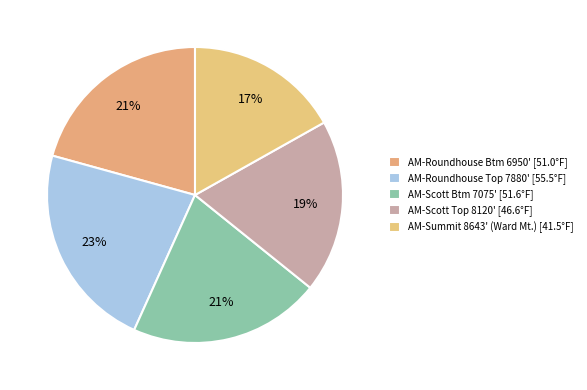

How many slices are in this pie chart?

5